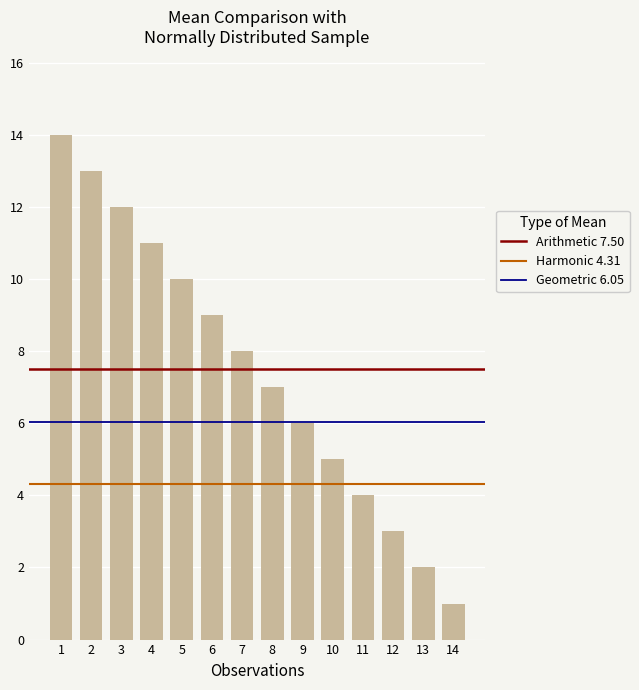

What is the difference between the second highest and minimum values?

12